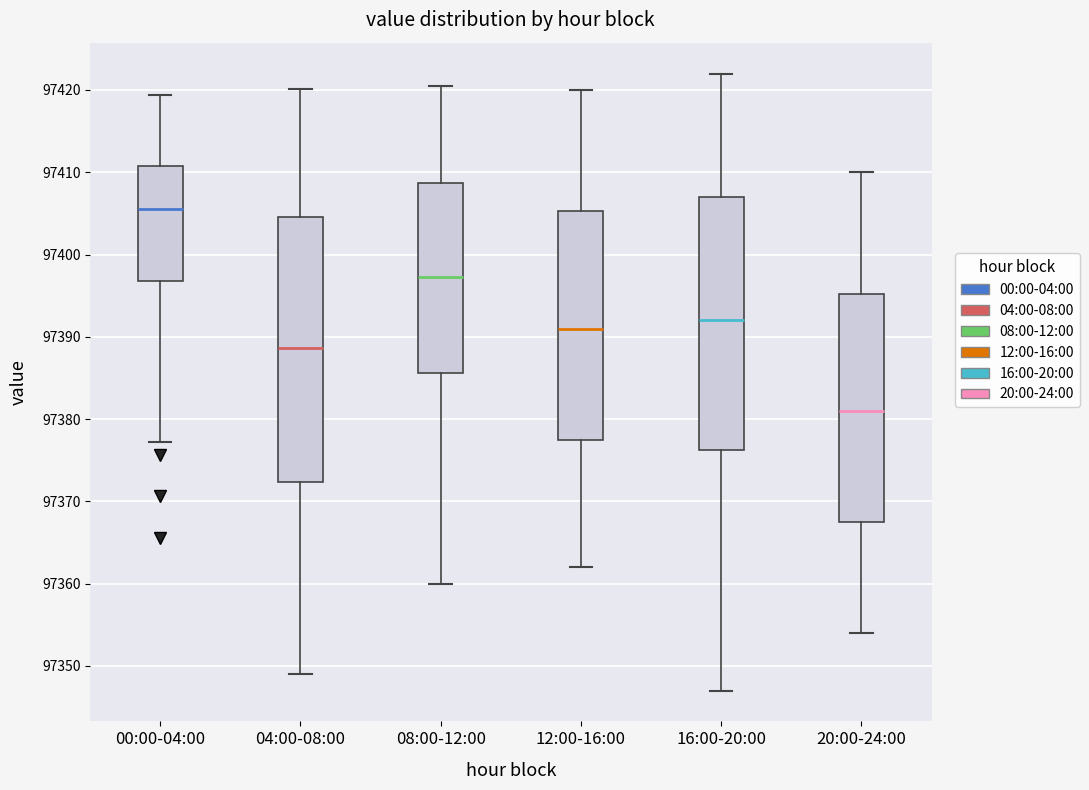

Where does the upper whisker of the box for 00:00-04:00 end on the y-axis? The values are not printed on the chart, so give them approximately, as read against the axis.

97419